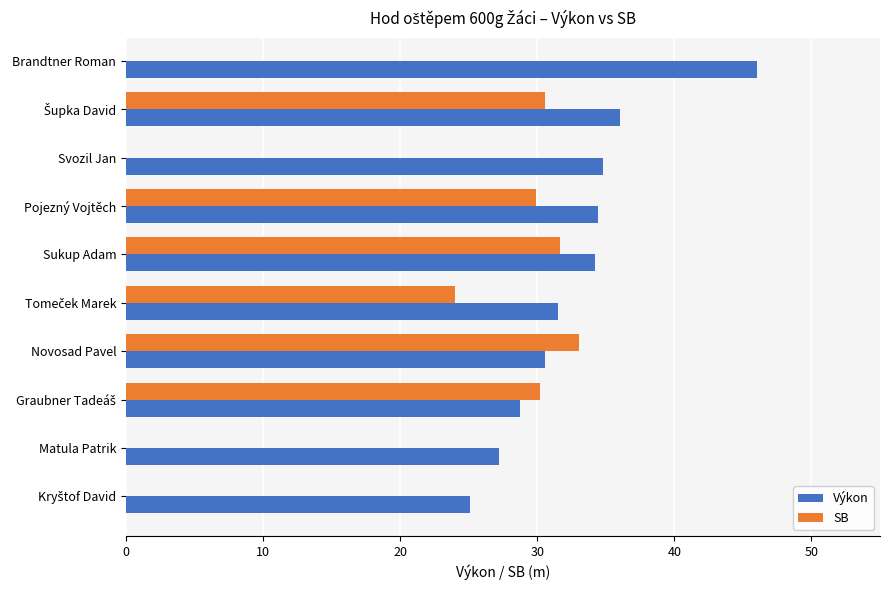

What is the maximum value shown in the chart?

46.0